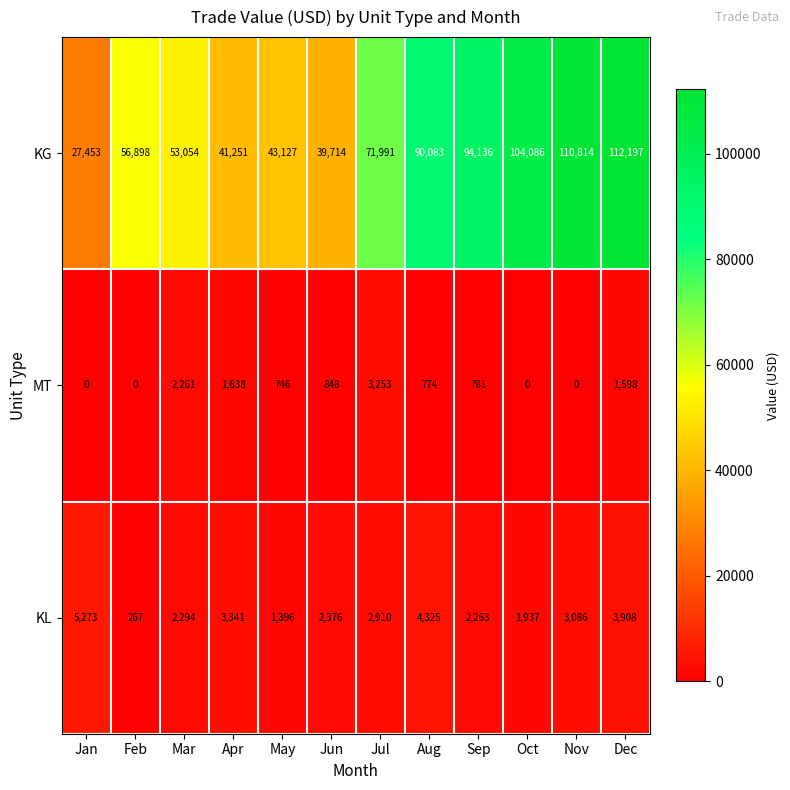

At which category is the sum across all series the highest?

Dec